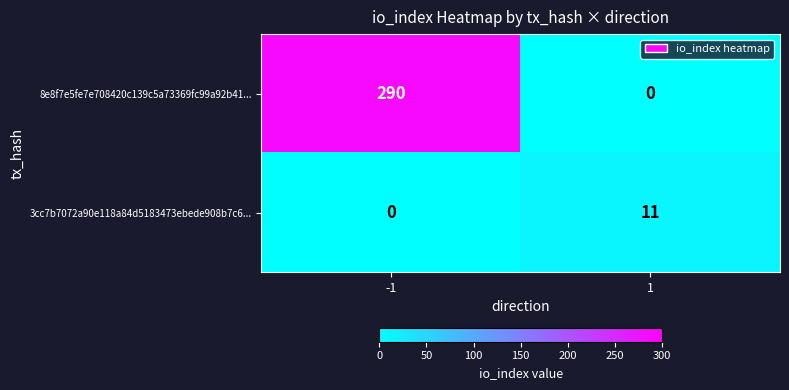

Reading left to right, what are all the values shown in this chart?

8e8f7e5fe7e708420c139c5a73369fc99a92b41...: -1=290	1=0
3cc7b7072a90e118a84d5183473ebede908b7c6...: -1=0	1=11